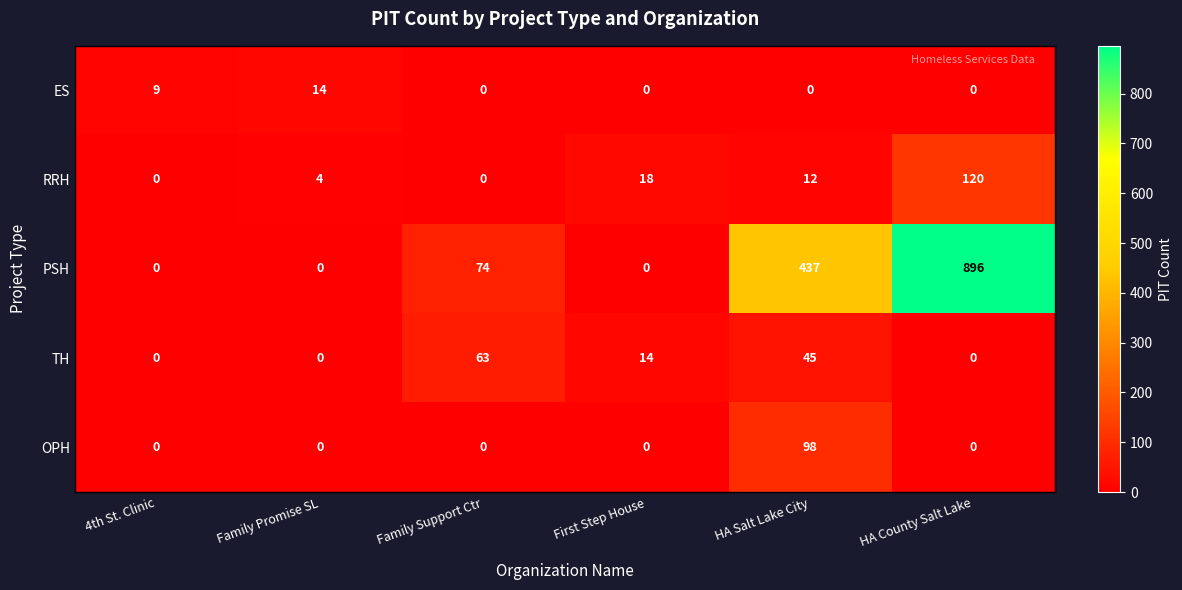

Which series has the largest total across all categories?

PSH